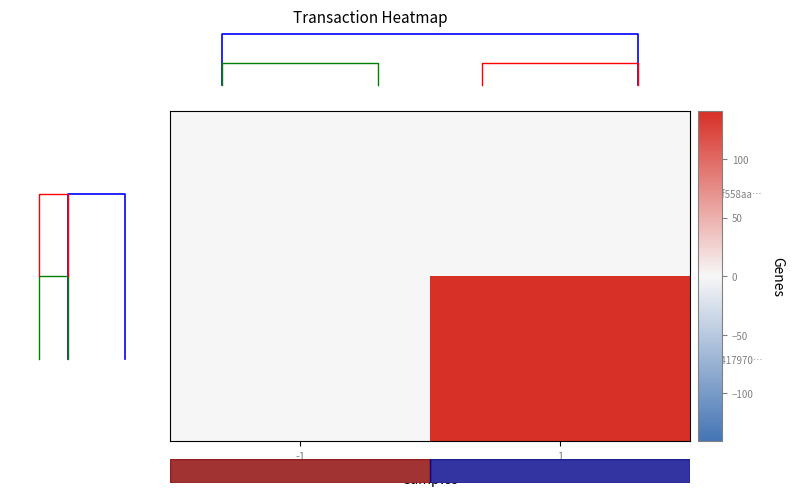

The value of fb5bf558aa… at -1 is 0. True or false?

False